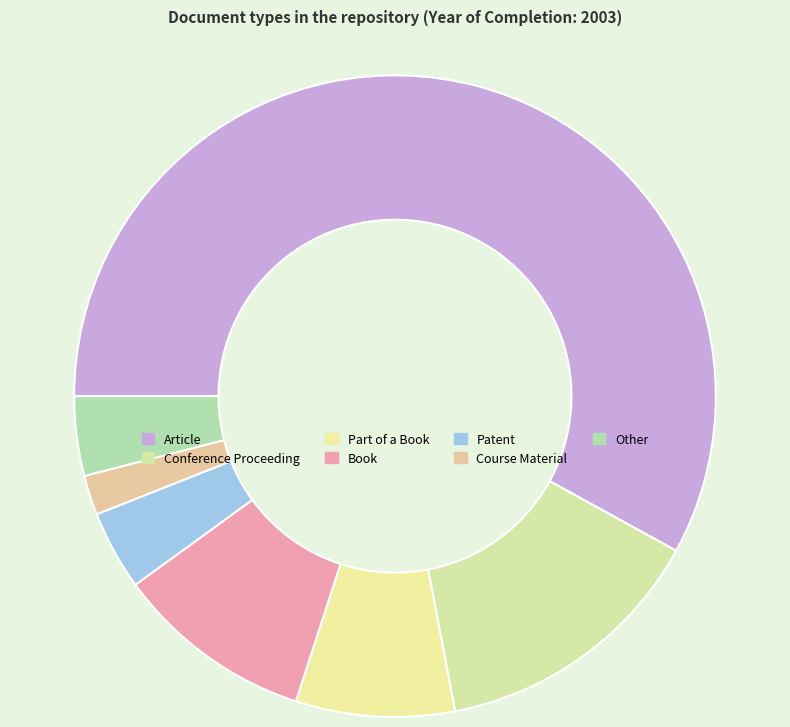

How many segments does this pie chart have?

7